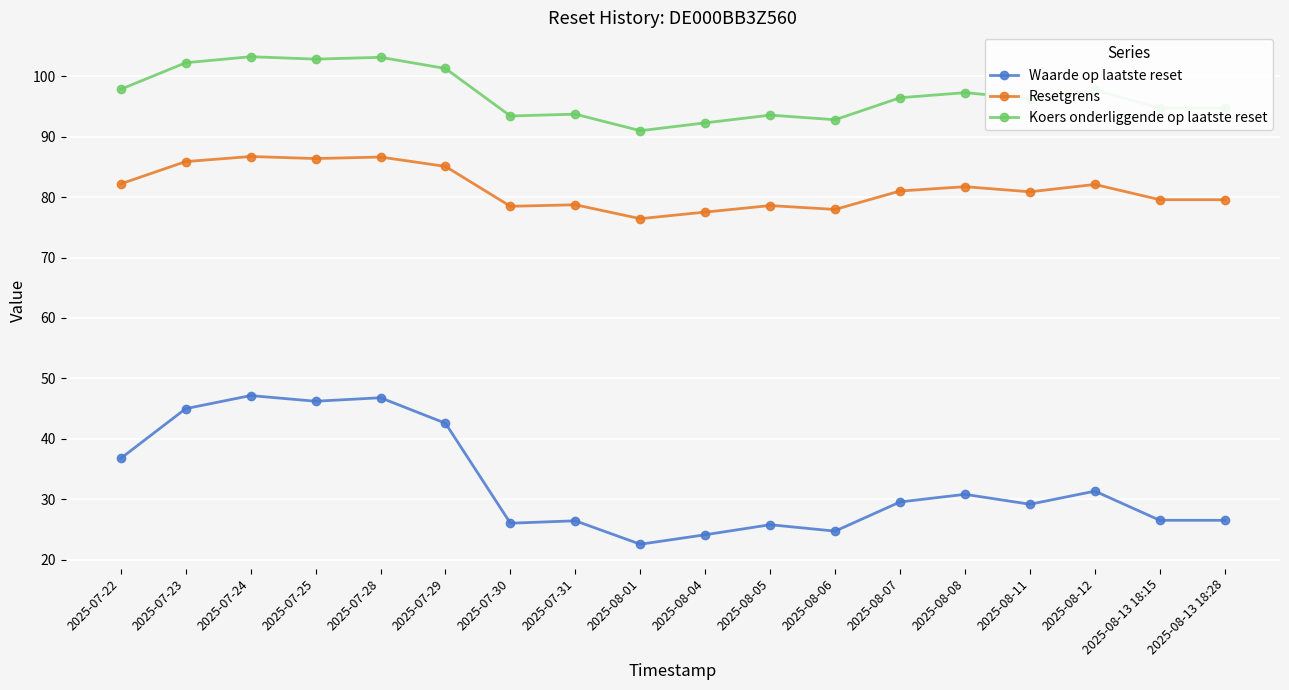

Which series has the largest range (max minus min)?

Waarde op laatste reset